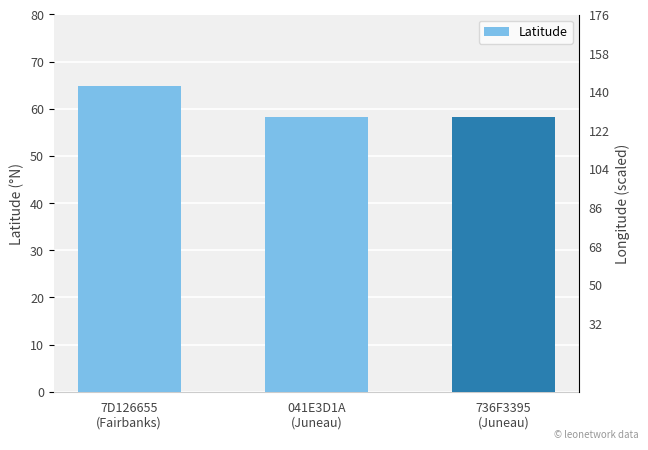

Reading left to right, list all the values displayed in this chart.

64.8	58.3	58.3